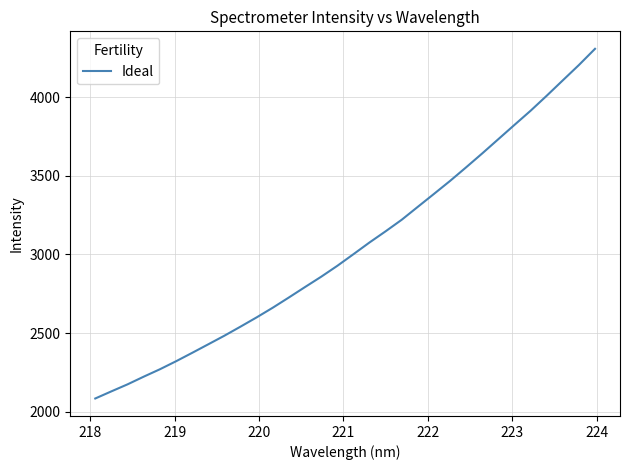

What is the difference between the maximum and minimum values?

2222.0